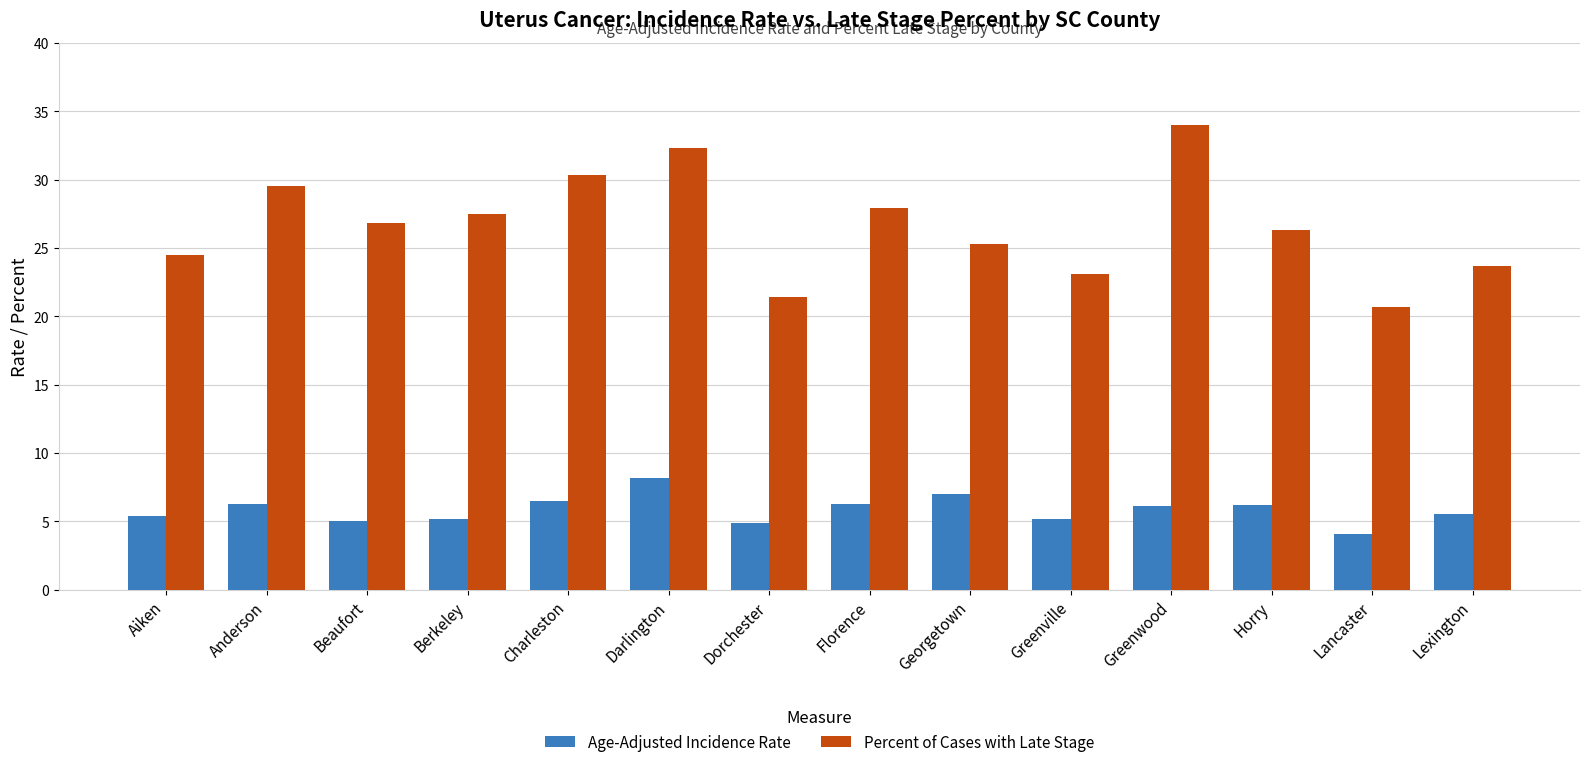

What is the total value across all series at Greenwood?

40.1